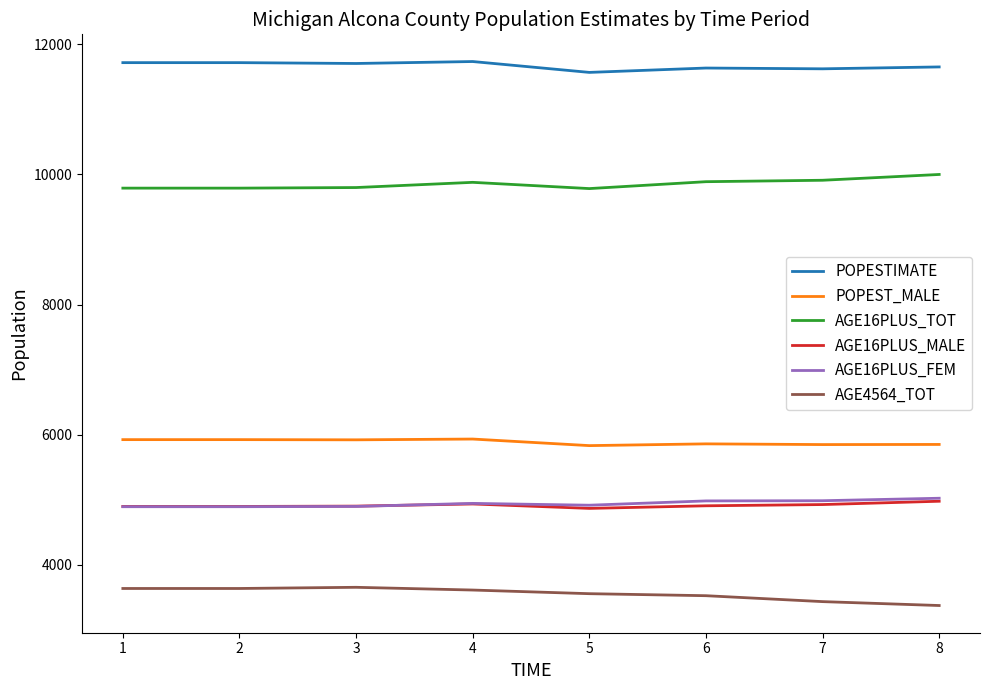

What is the difference between the maximum and second lowest values in the POPESTIMATE series?

112